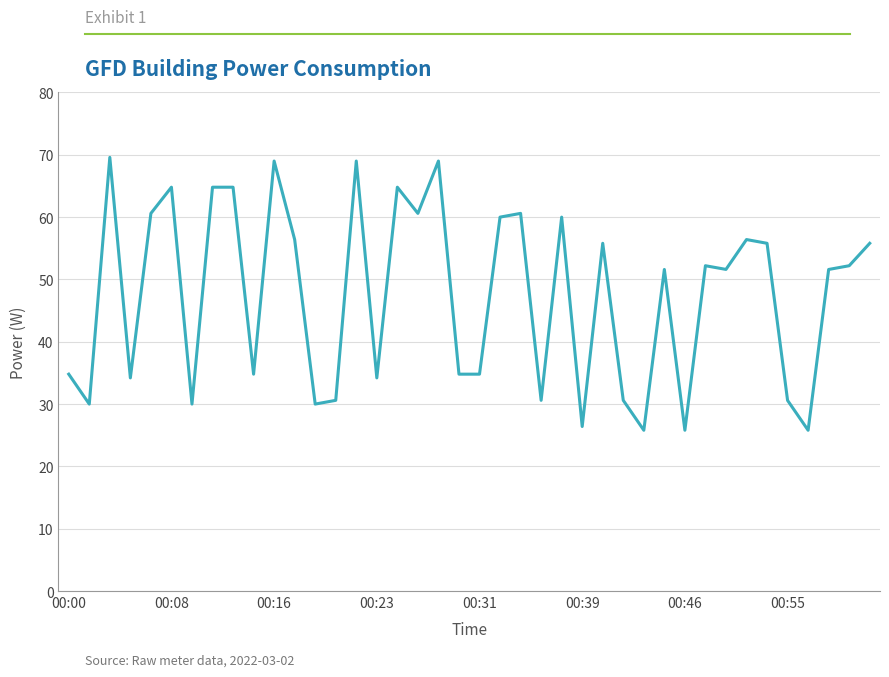

What is the maximum value shown in the chart?

69.6